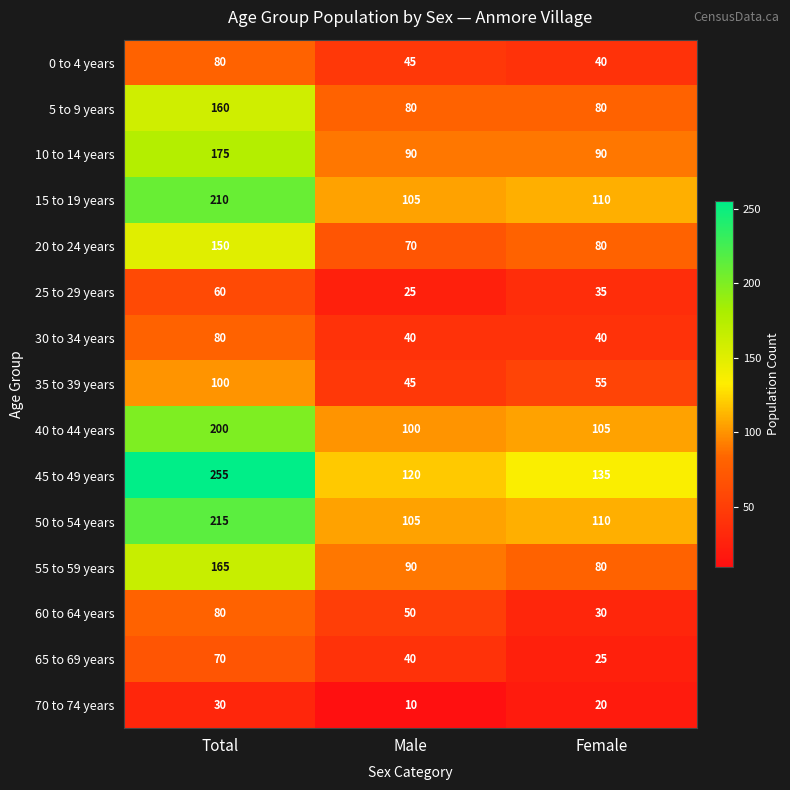

At which label is 15 to 19 years closest to 157?

Female